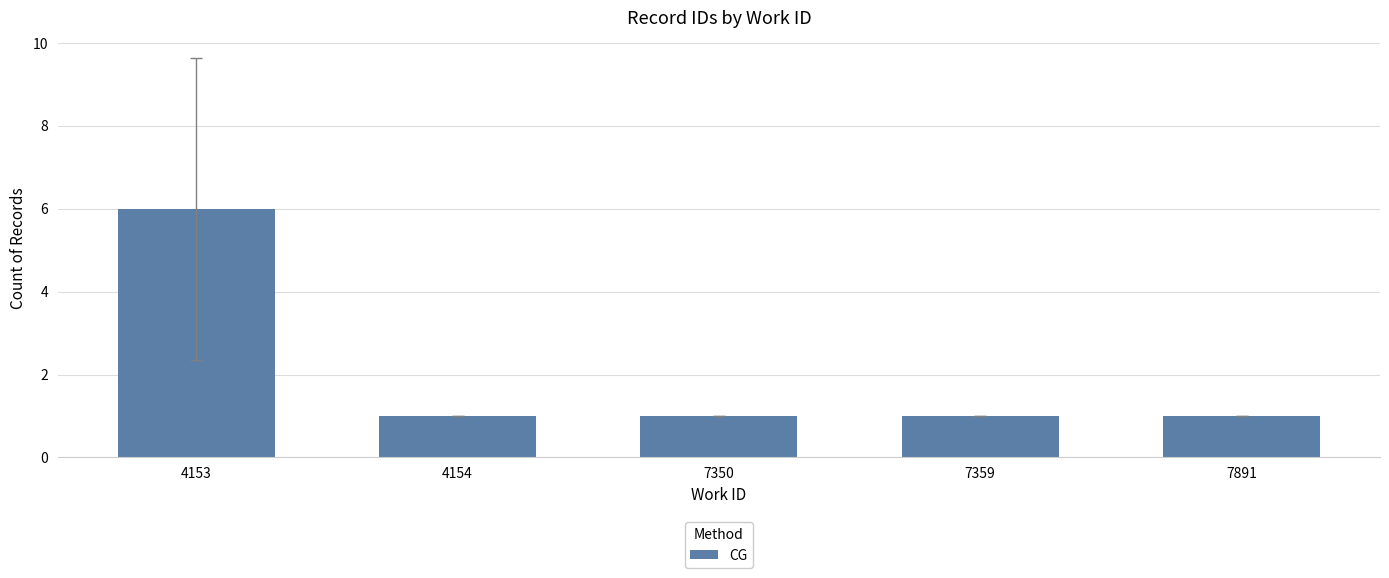

What is the value of the 4th bar from the left?

1